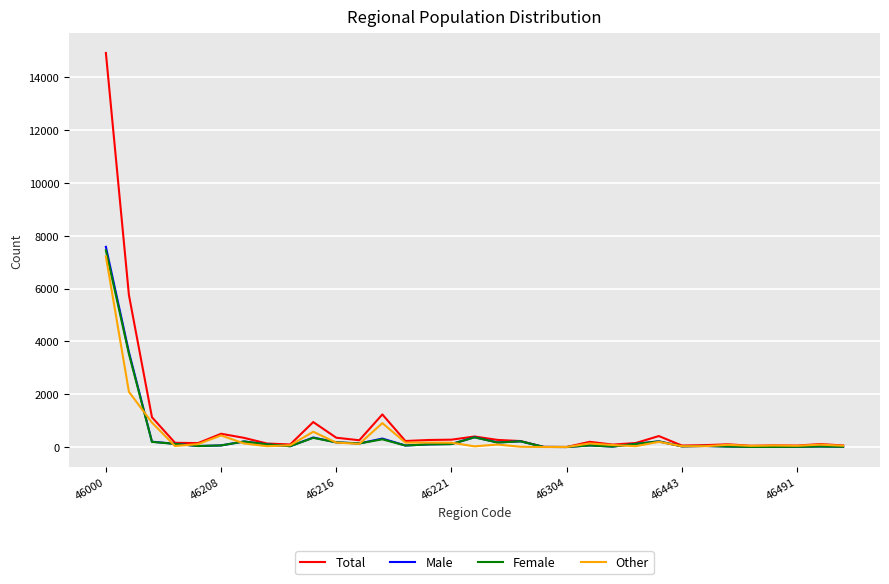

What is the maximum value for Female?

7443